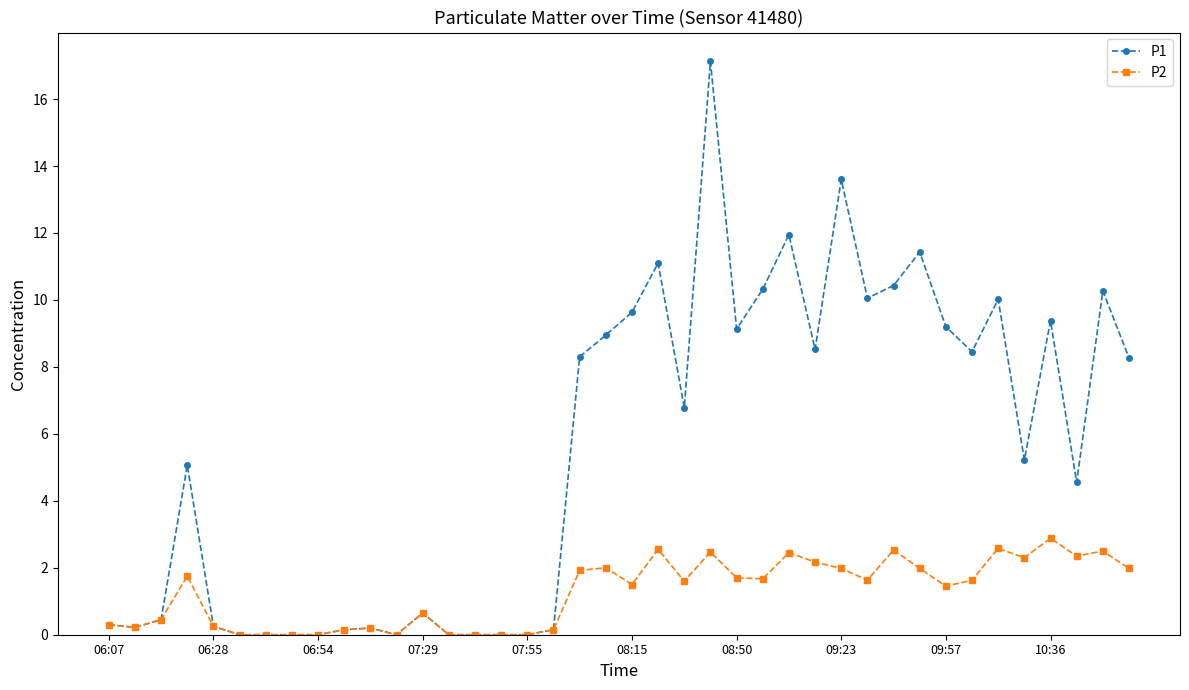

True or false: P1 has more than 0 points higher than both neighbors.

True